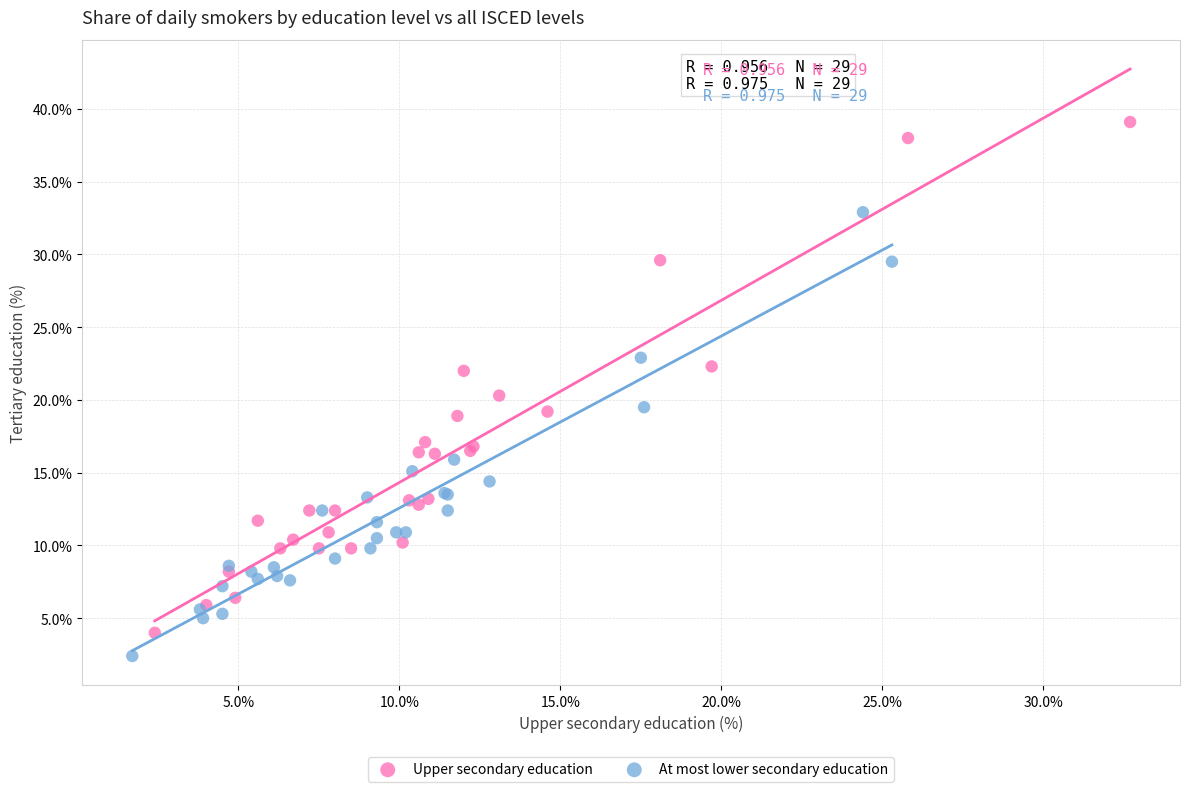

Which series has the widest spread of Y values?

Upper secondary education